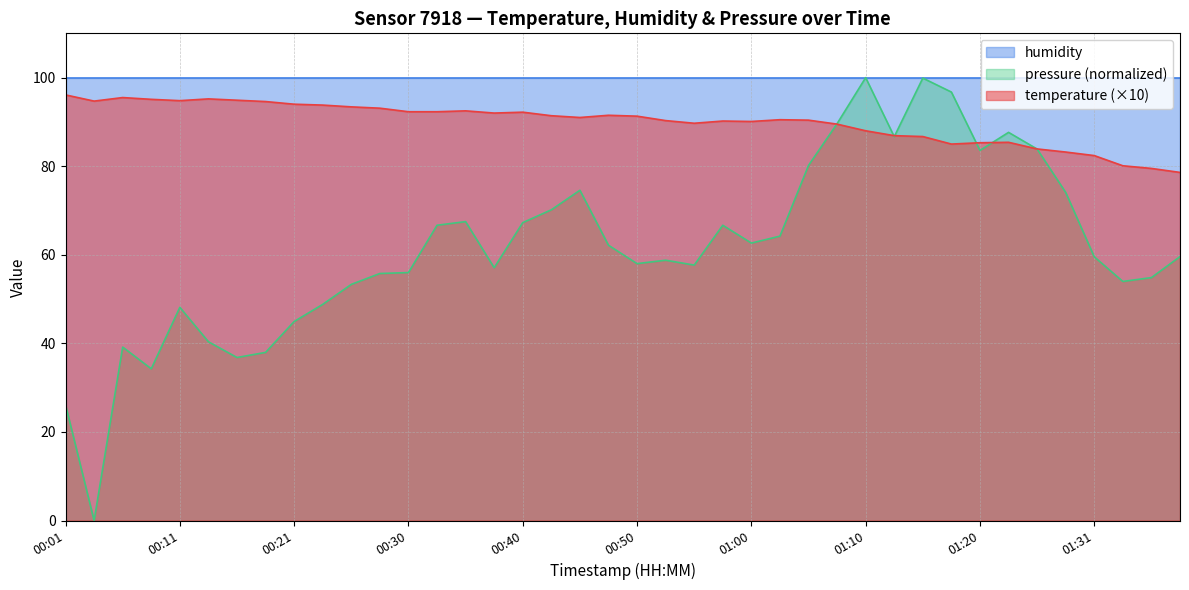

Rank the categories by value from lowest to highest.

01:39, 01:36, 01:34, 01:31, 01:29, 01:26, 01:18, 01:20, 01:23, 01:15, 01:13, 01:10, 01:08, 00:55, 01:00, 00:58, 00:53, 01:05, 01:03, 00:45, 00:50, 00:43, 00:48, 00:38, 00:40, 00:30, 00:33, 00:35, 00:28, 00:25, 00:23, 00:21, 00:18, 00:03, 00:11, 00:16, 00:08, 00:13, 00:06, 00:01